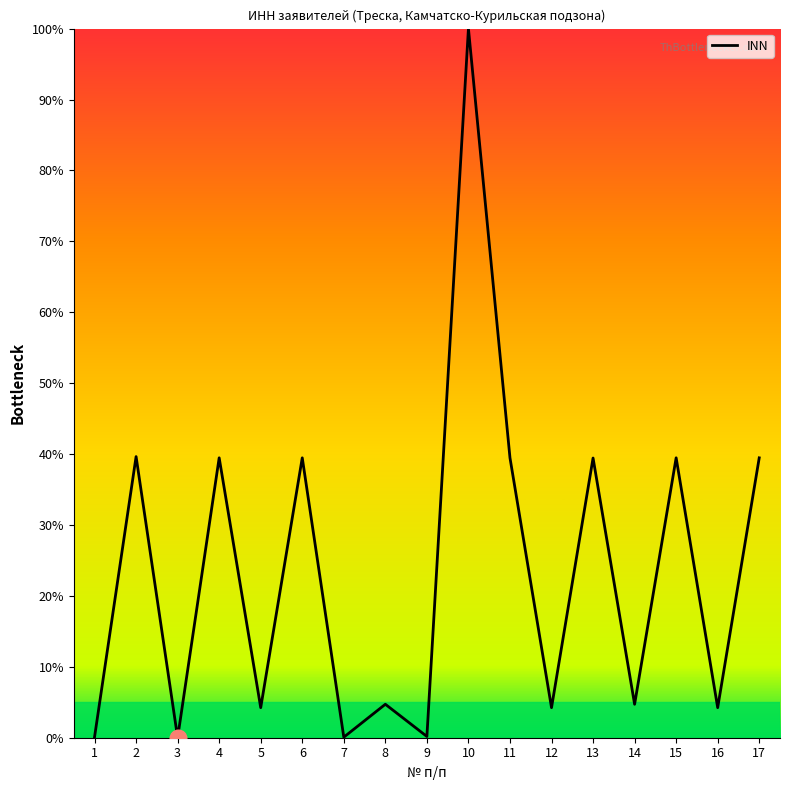

At which category does the chart reach its peak across all series?

10